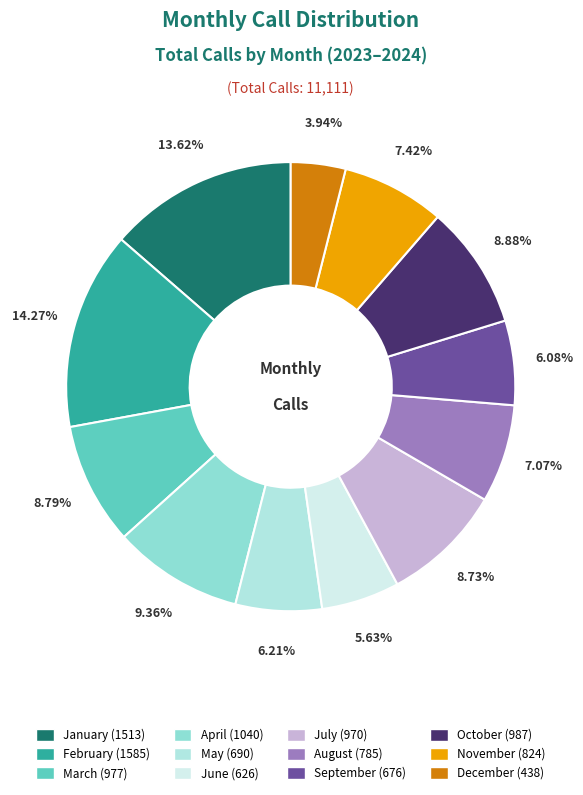

How many slices are in this pie chart?

12